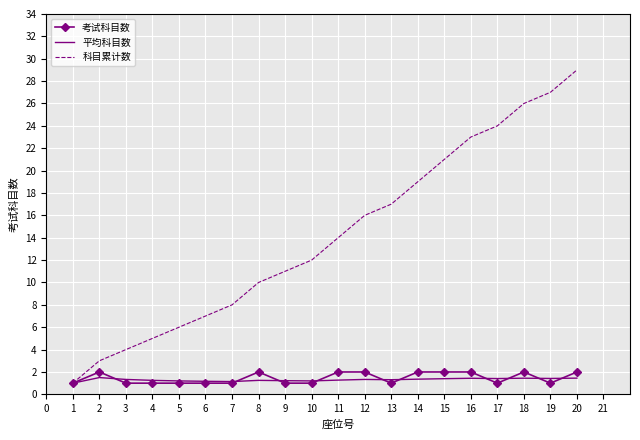

What is the difference between the highest and lowest values at 16?

21.6